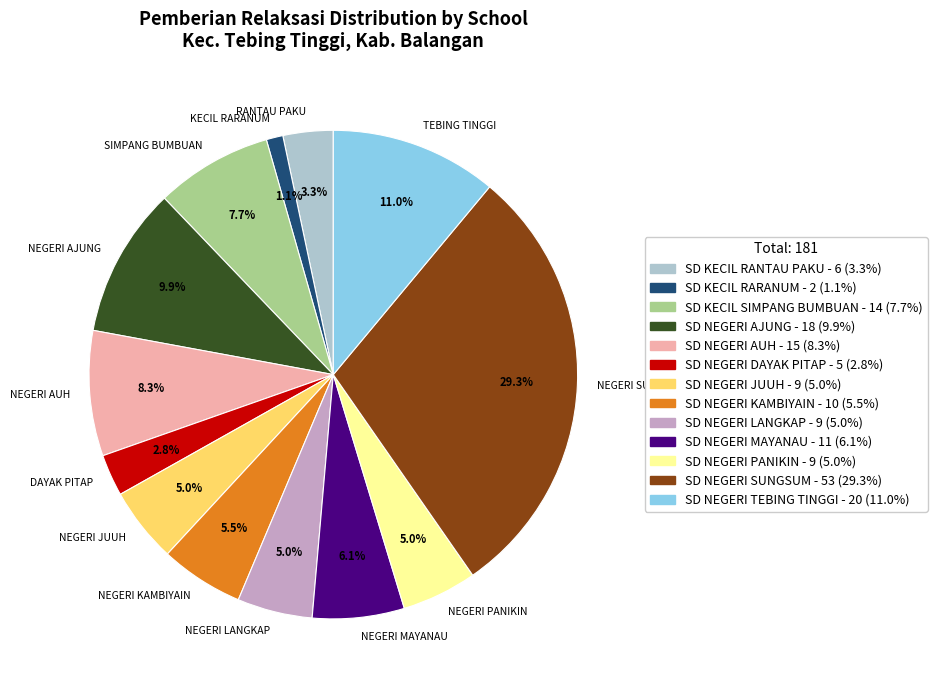

What is the ratio of the value at DAYAK PITAP to the value at NEGERI JUUH?

0.6